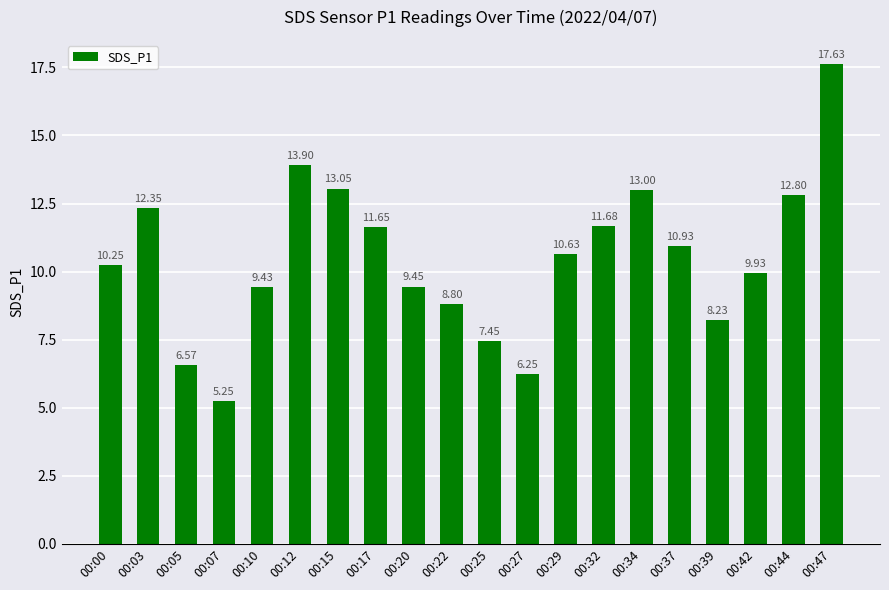

Rank the categories by value from highest to lowest.

00:47, 00:12, 00:15, 00:34, 00:44, 00:03, 00:32, 00:17, 00:37, 00:29, 00:00, 00:42, 00:20, 00:10, 00:22, 00:39, 00:25, 00:05, 00:27, 00:07